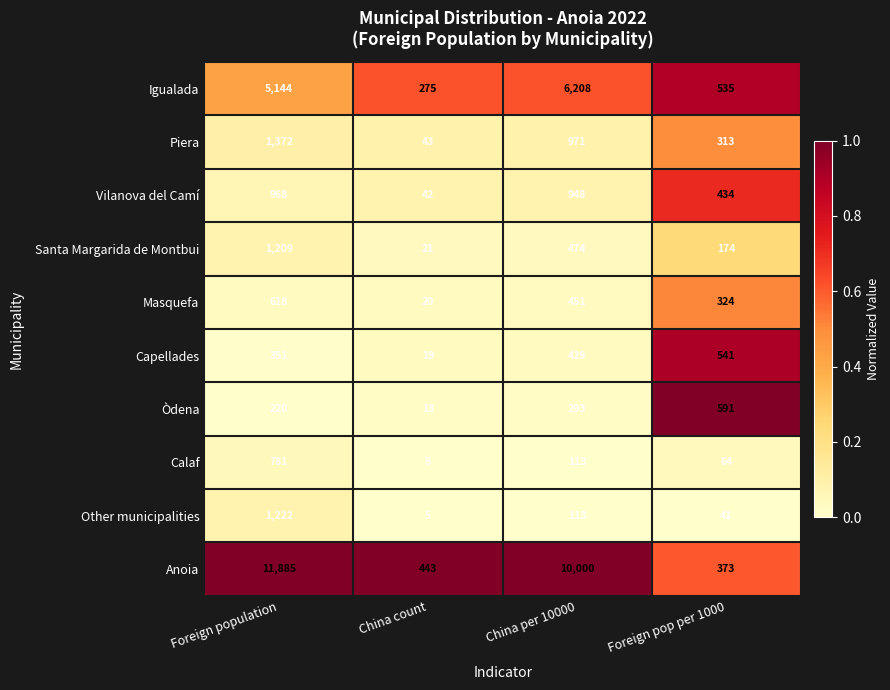

What is the spread (max minus min) of values at China count?

438